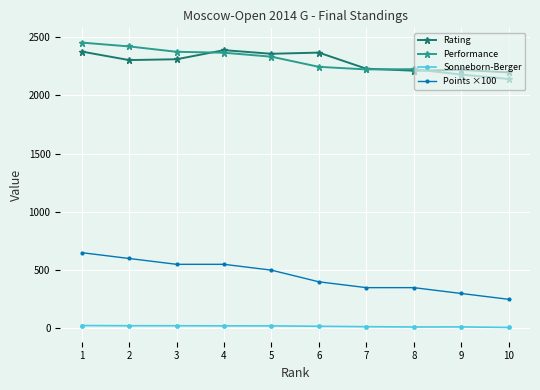

Count the number of data series in this chart.

4